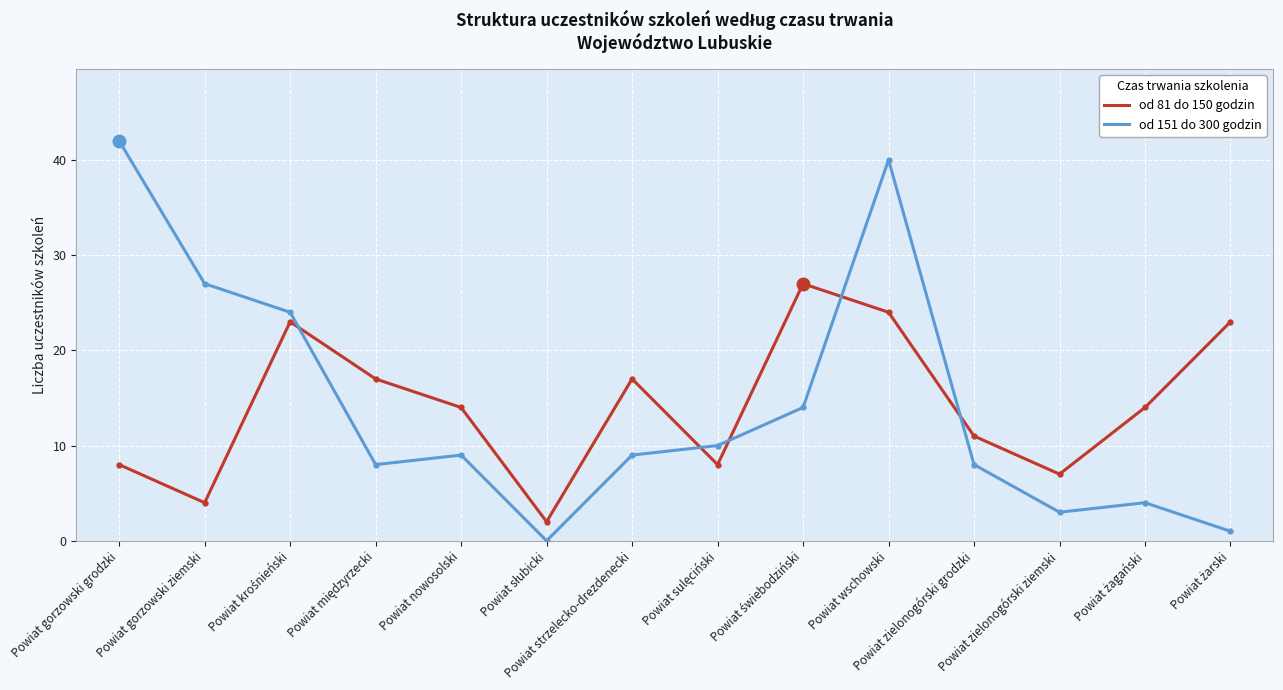

What is the difference between the maximum and minimum values in the od 151 do 300 godzin series?

42